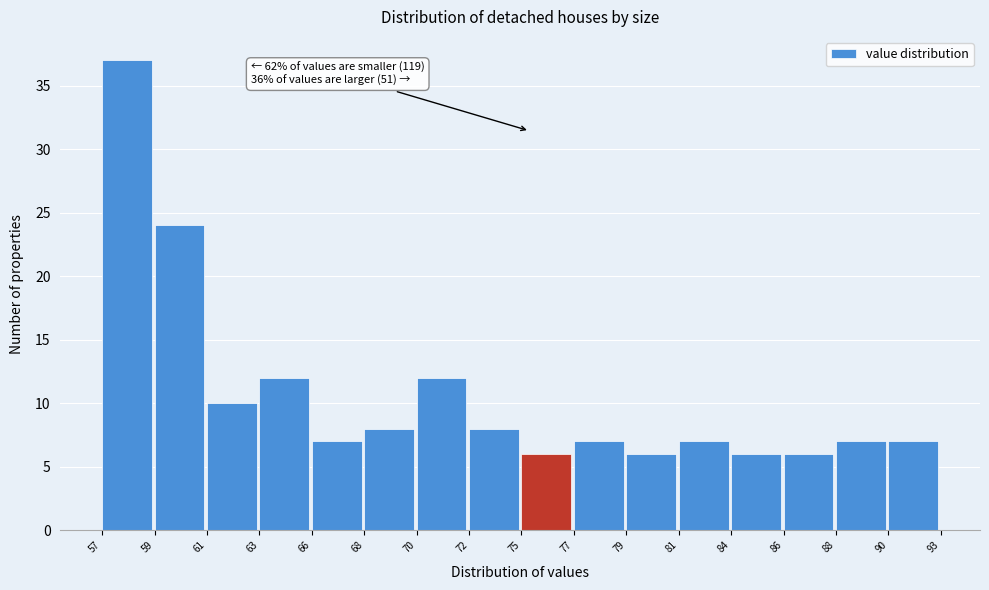

Reading right to left, list all the values displayed in this chart.

7	7	6	6	7	6	7	6	8	12	8	7	12	10	24	37